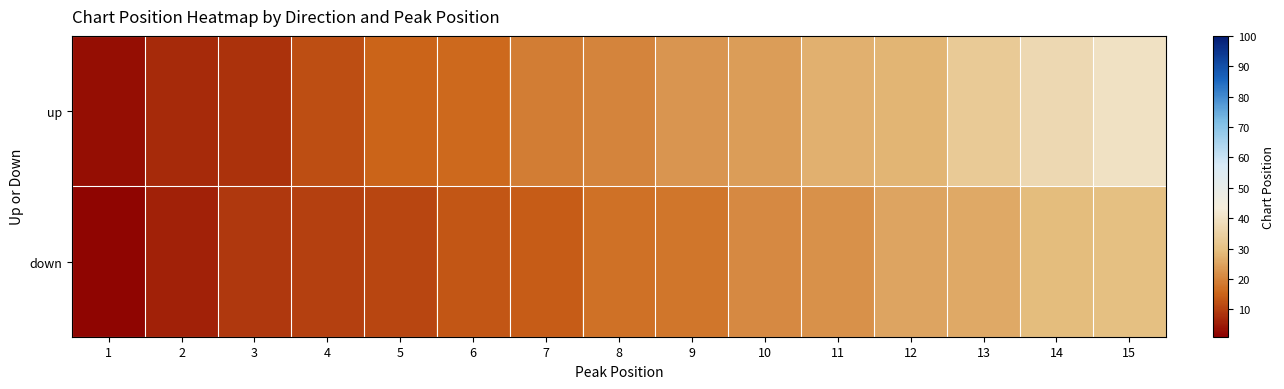

Which series has the widest spread of values?

up